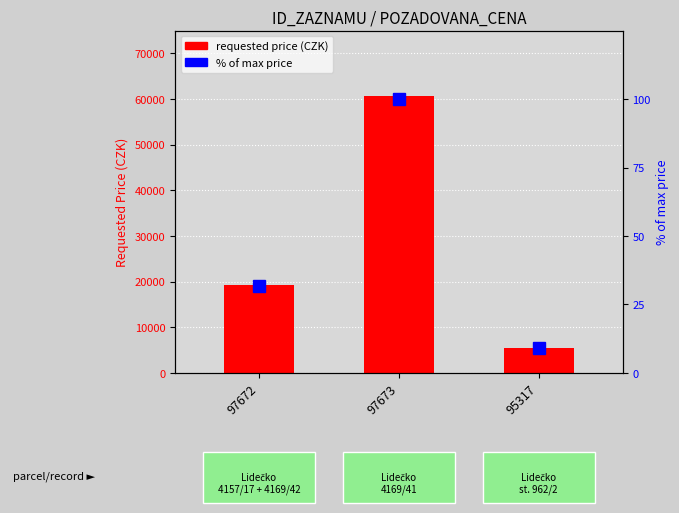

What are all the series names shown in the legend?

requested price (CZK), % of max price